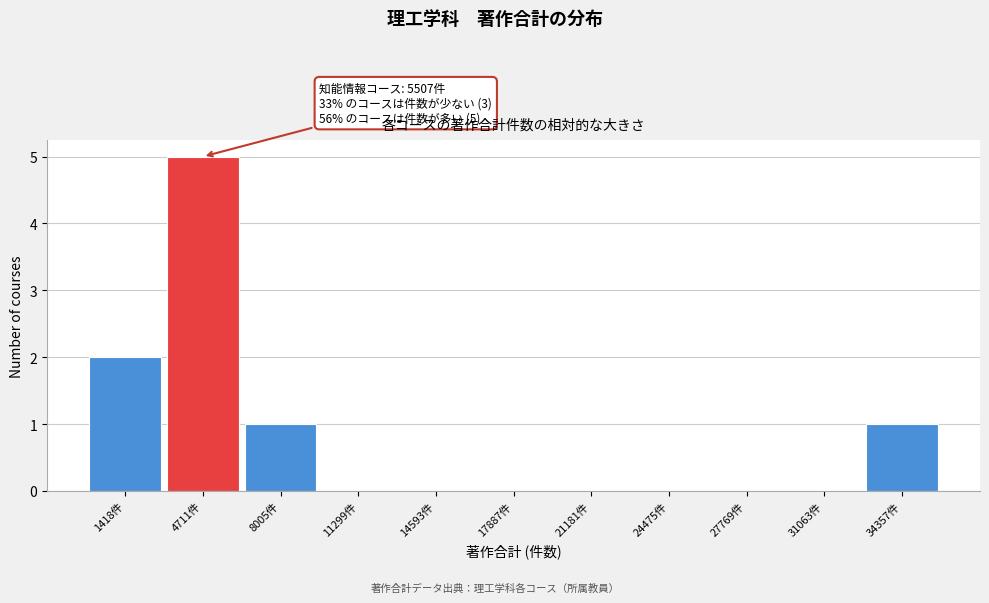

Reading left to right, list all the values displayed in this chart.

1418件=2	4711件=5	8005件=1	11299件=0	14593件=0	17887件=0	21181件=0	24475件=0	27769件=0	31063件=0	34357件=1